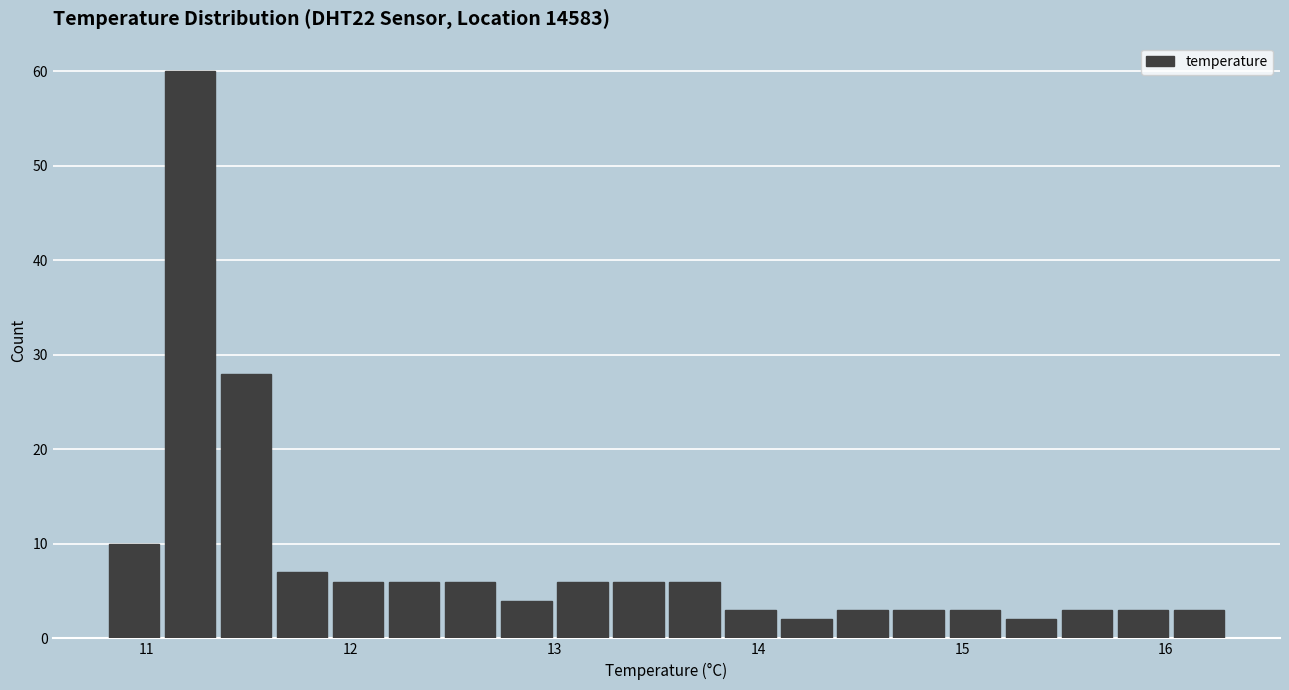

Around what value on the x-axis is the tallest bar? Give the approximate position of its centre, as read against the axis.

11.2